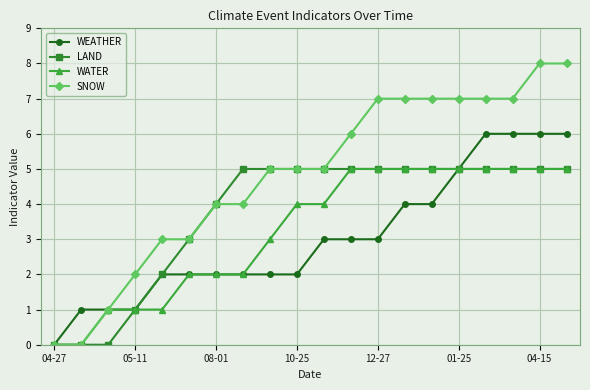

Which series has the widest spread of values?

SNOW